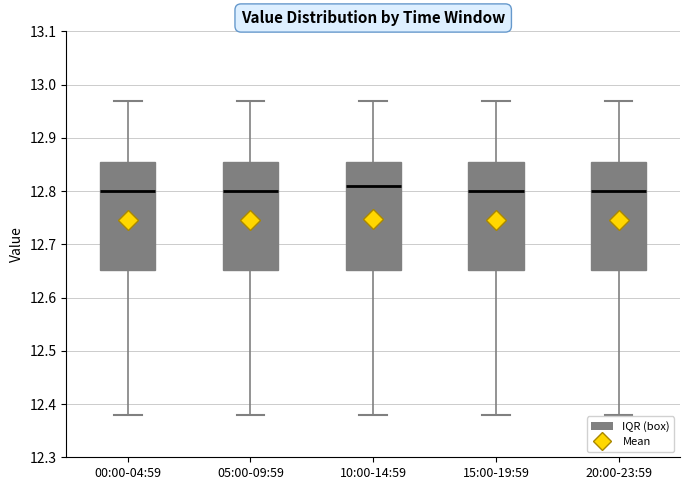

Where does the upper whisker of the box for 10:00-14:59 end on the y-axis? The values are not printed on the chart, so give them approximately, as read against the axis.

12.97